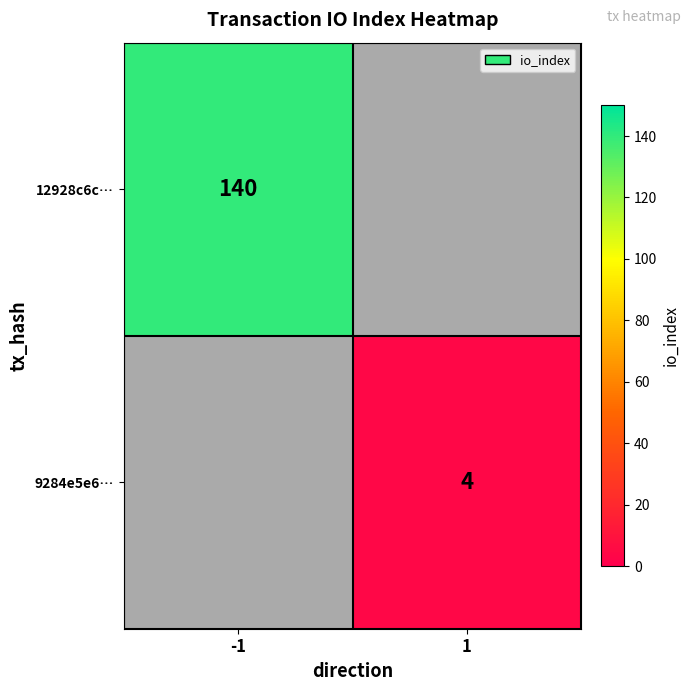

The 12928c6c… series shows 53 at -1. True or false?

False